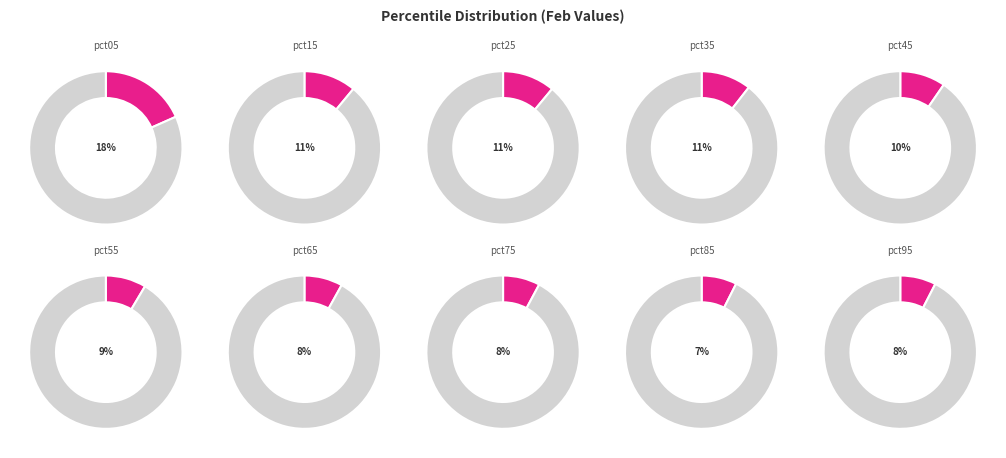

Which slice is the smallest?

pct85